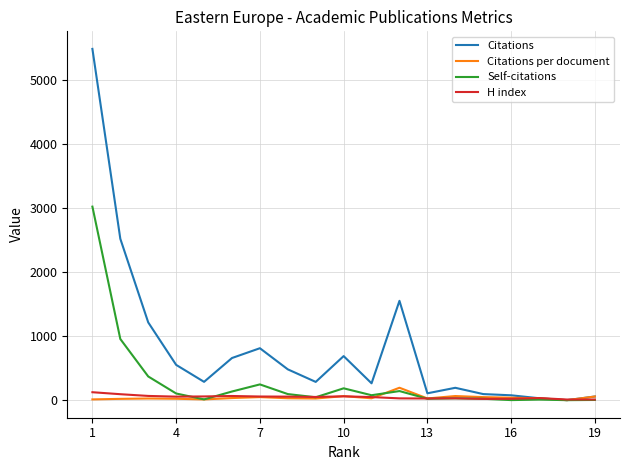

Which series has the widest spread of values?

Citations